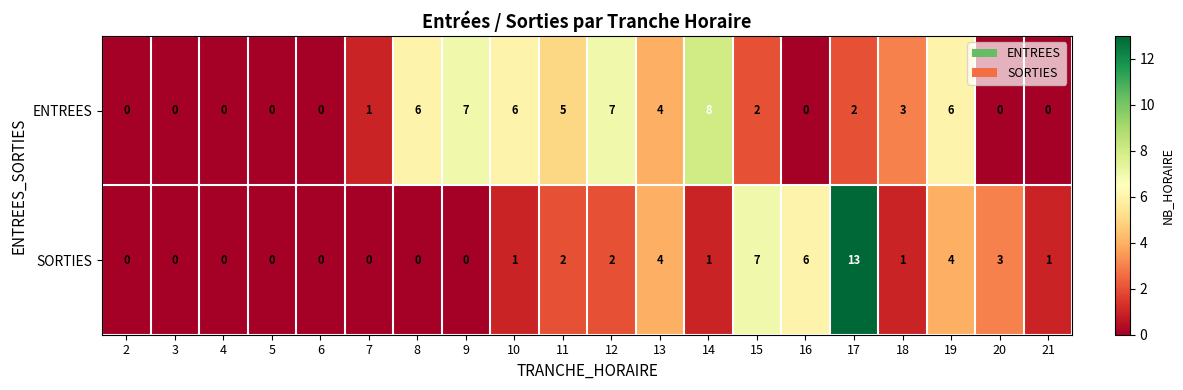

True or false: SORTIES has a value of 1 at 12.

False